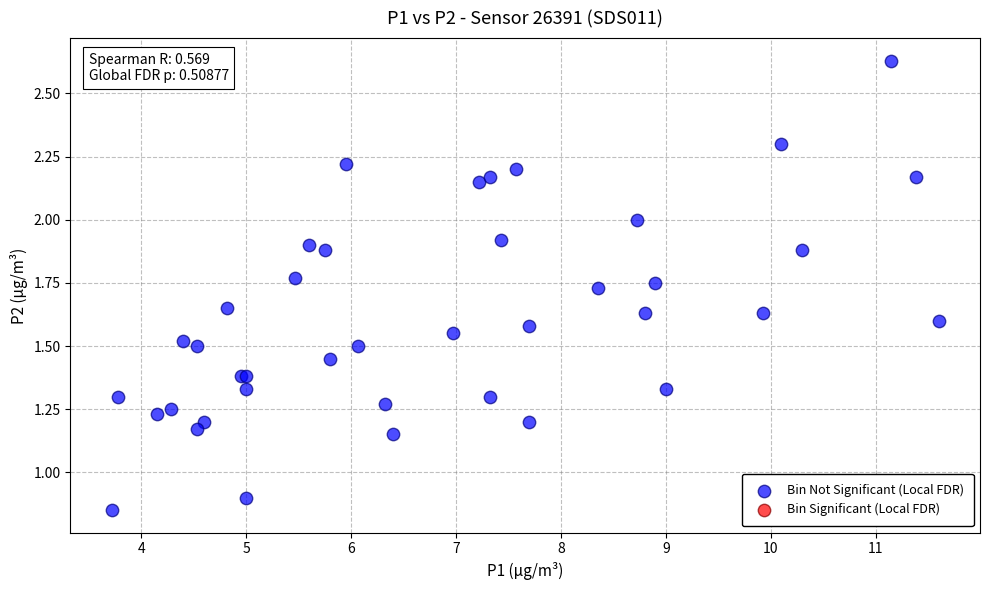

What Y value in the scatter plot is closest to 1?

0.9